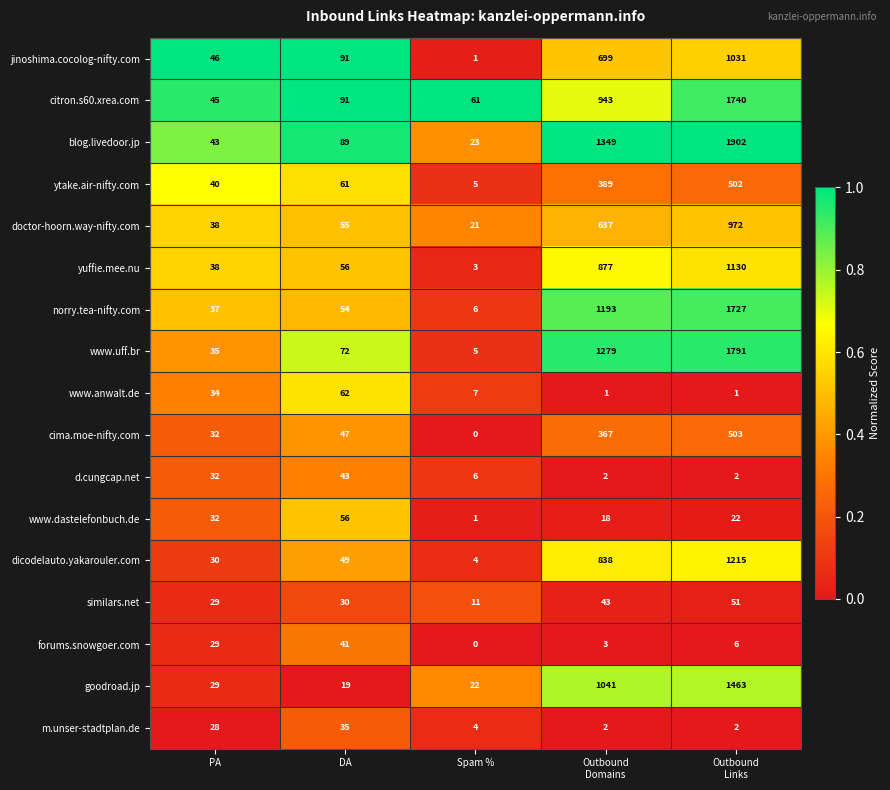

The forums.snowgoer.com series shows 0 at Spam %. True or false?

True